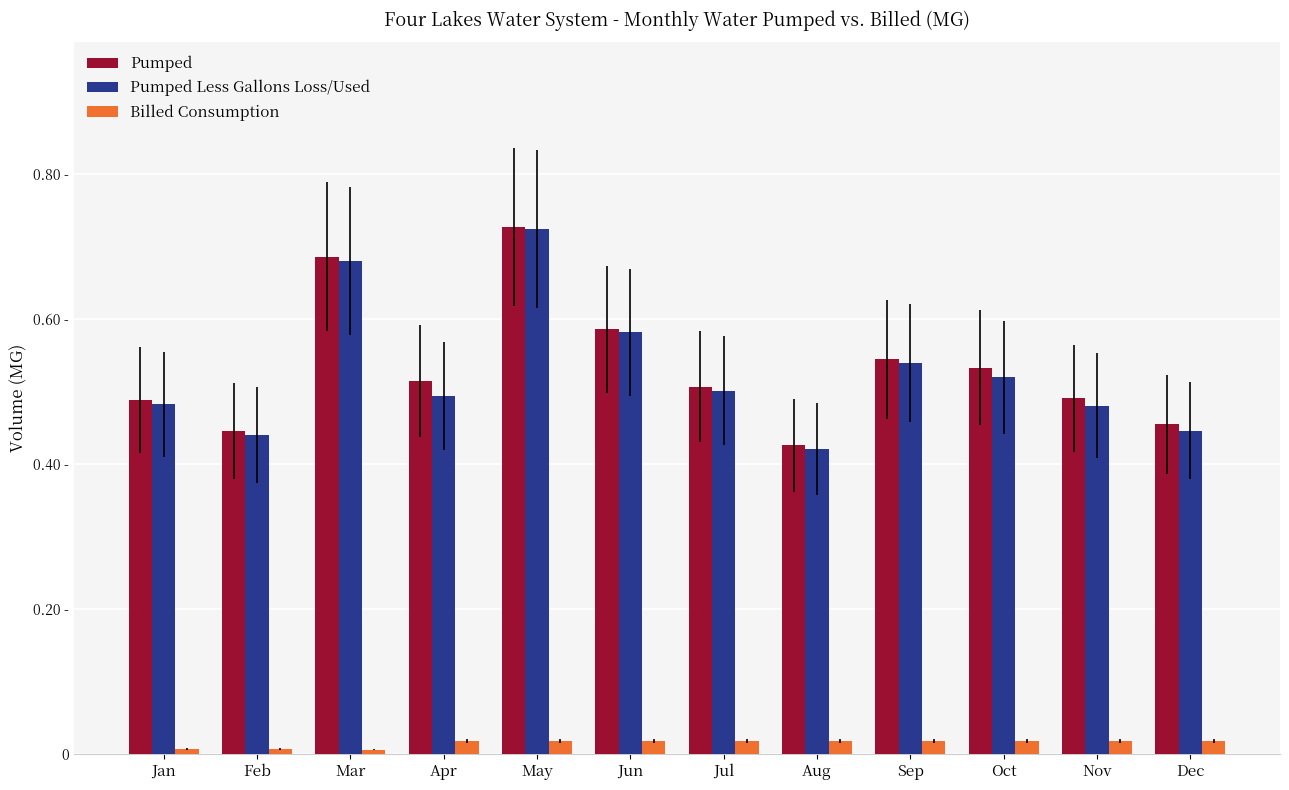

True or false: Billed Consumption has a value of 0.0 at Apr.

True